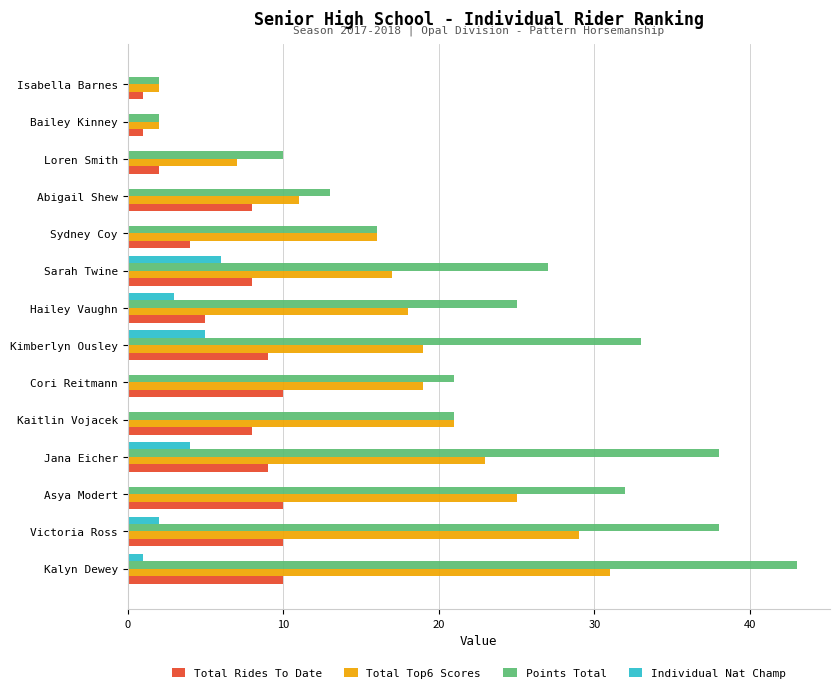

Which series has the largest total across all categories?

Points Total